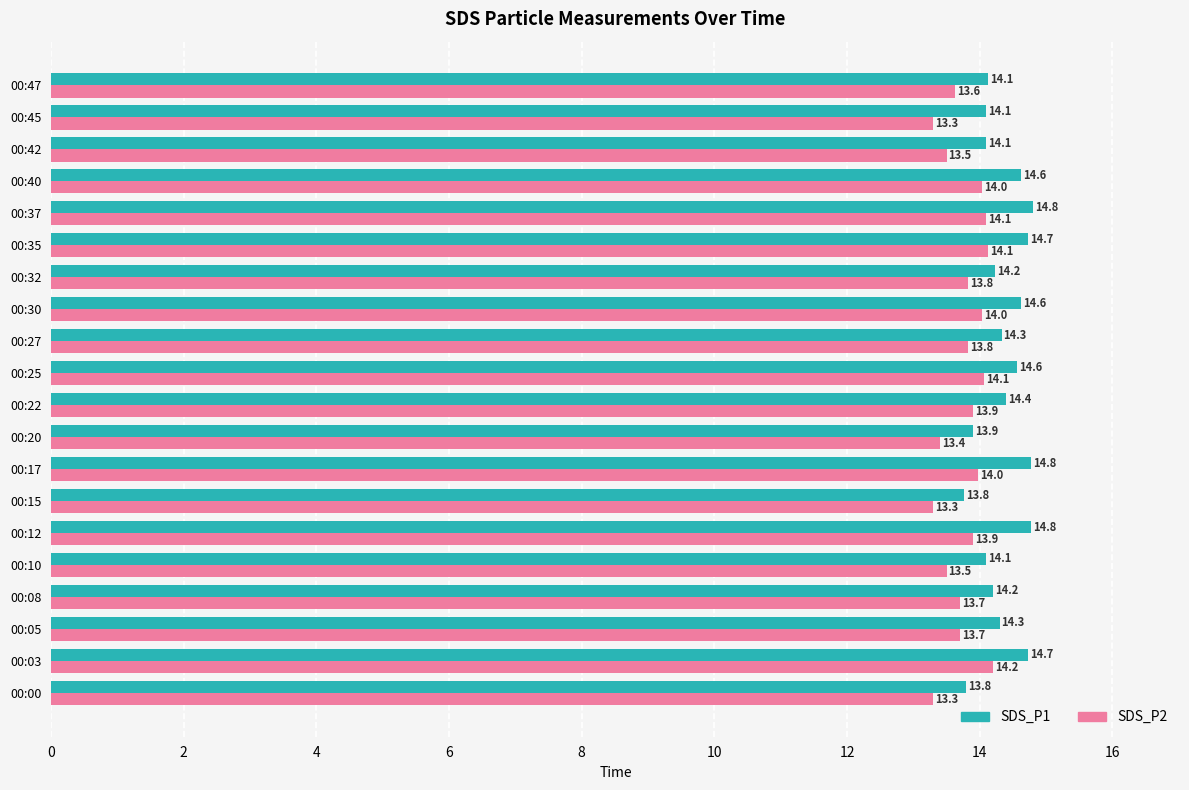

At how many categories does at least one series exceed 14?

17